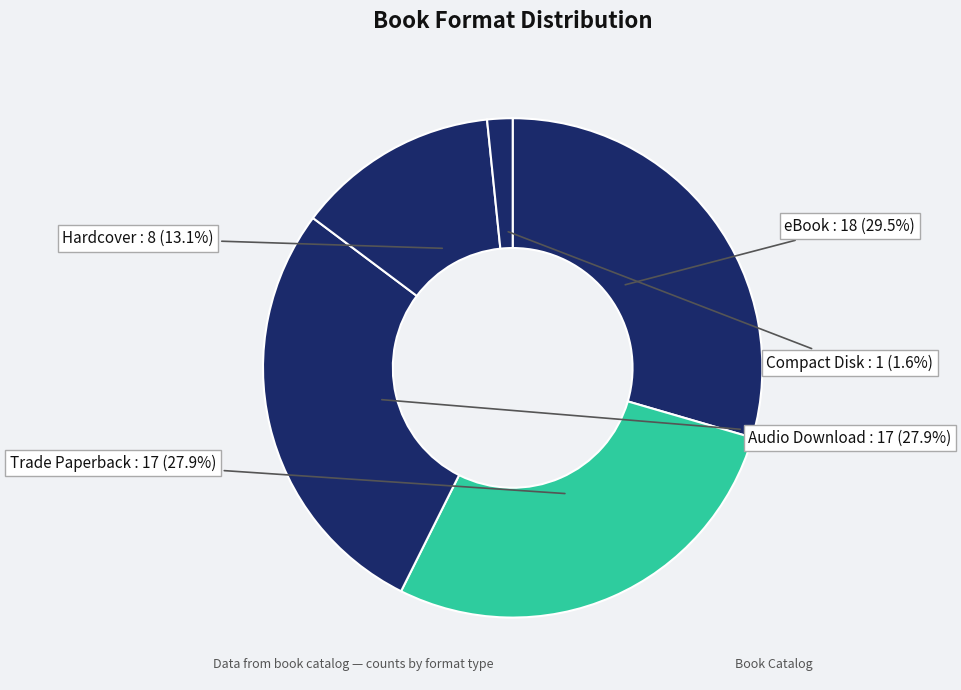

Is Trade Paperback the majority of the pie?

No